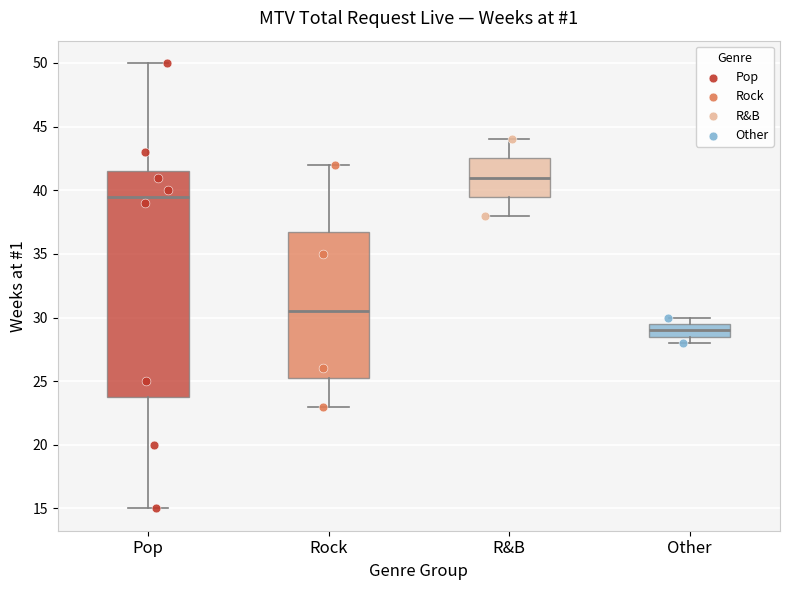

Where does the upper whisker of the box for Rock end on the y-axis? The values are not printed on the chart, so give them approximately, as read against the axis.

42.0